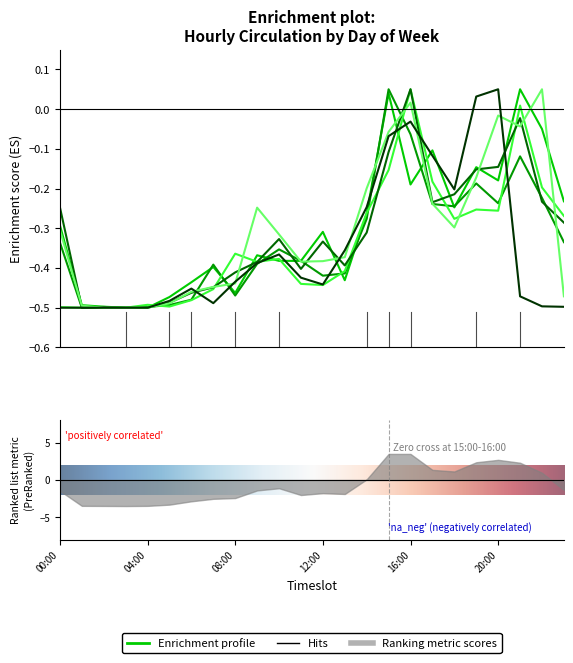

What position from the left is 18:00-19:00?

19